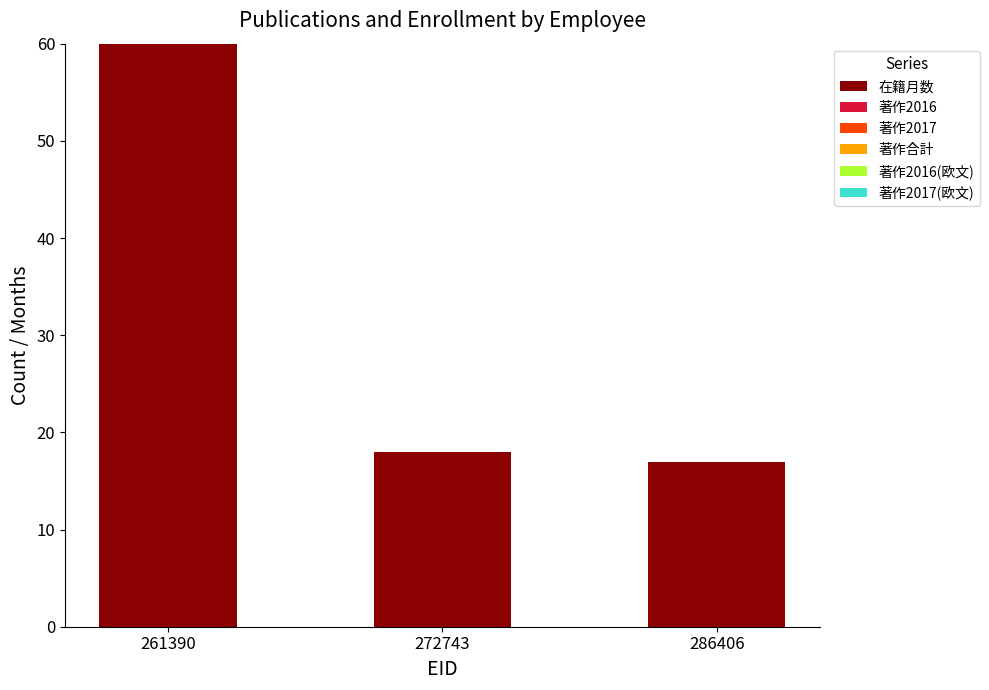

Count the number of categories in the chart.

3